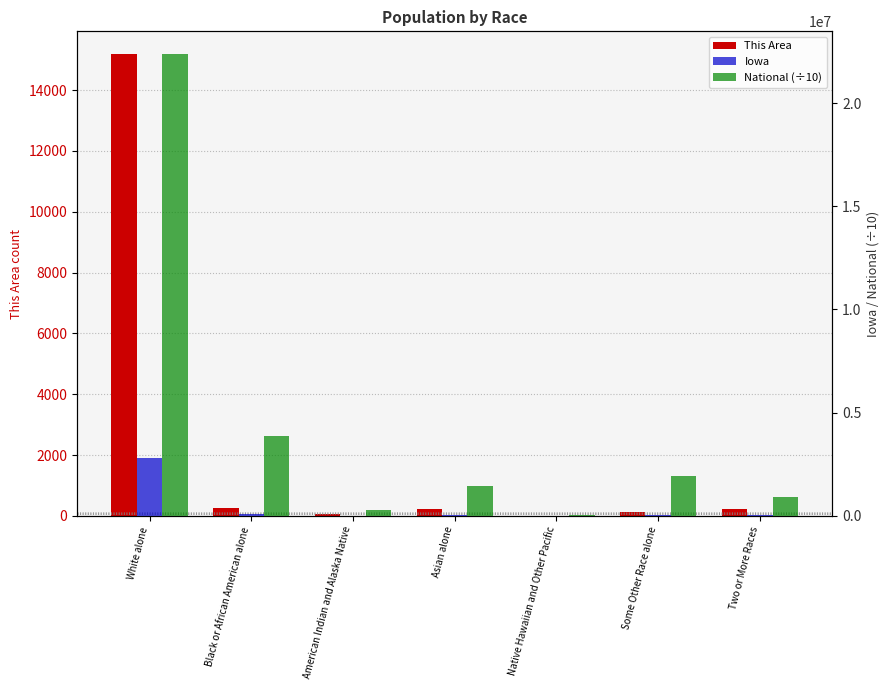

What is the total value across all series at Some Other Race alone?

1966983.8